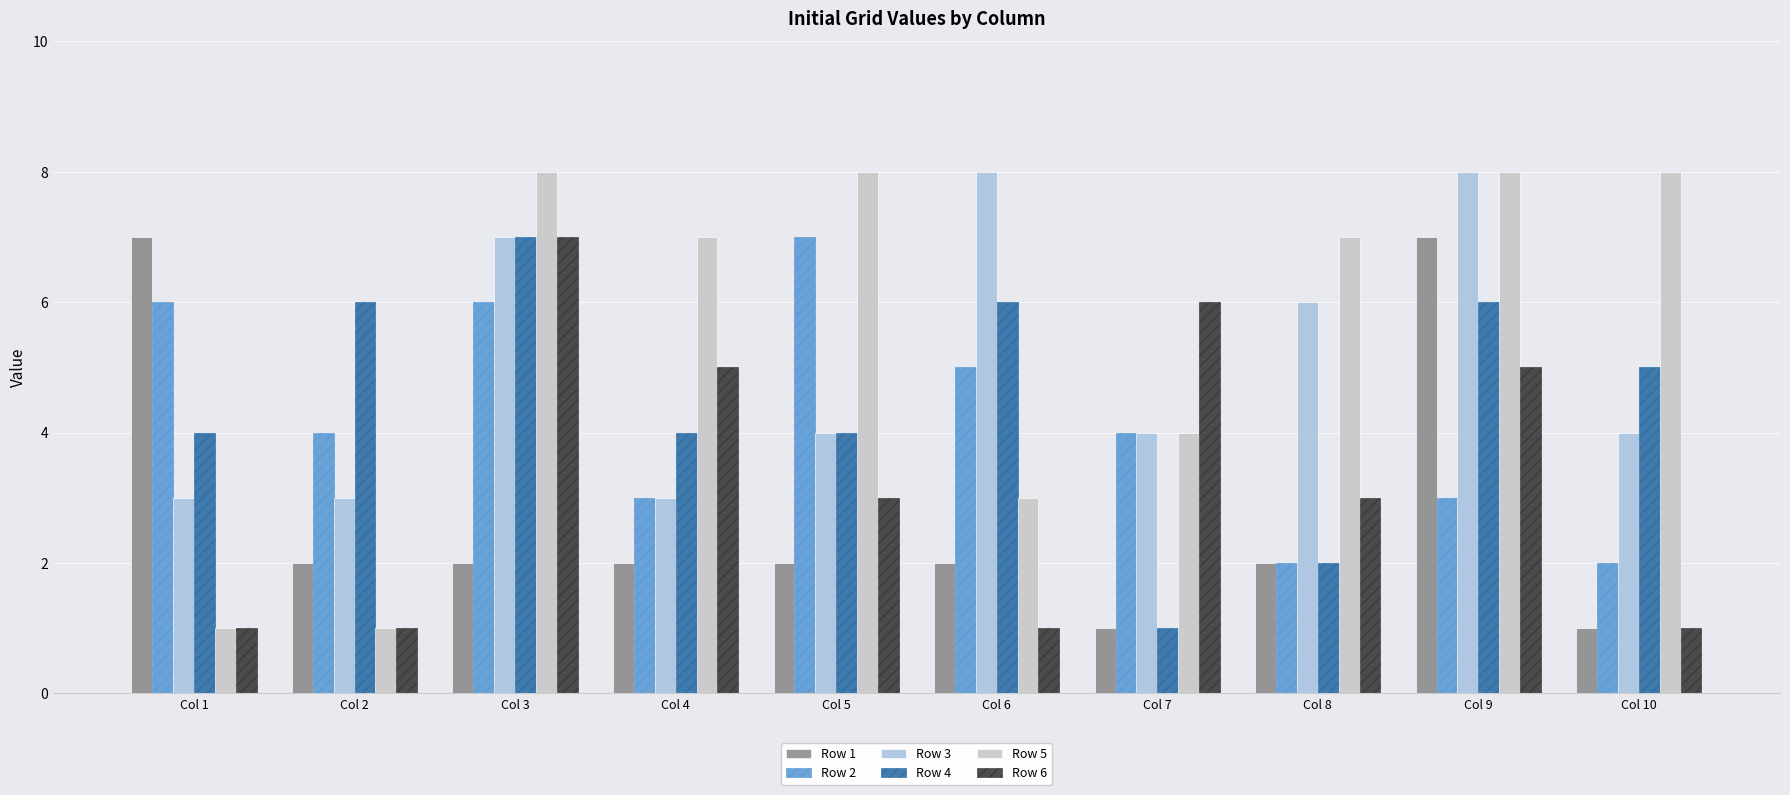

List the labels in order of Row 2 value, smallest first.

Col 8, Col 10, Col 4, Col 9, Col 2, Col 7, Col 6, Col 1, Col 3, Col 5